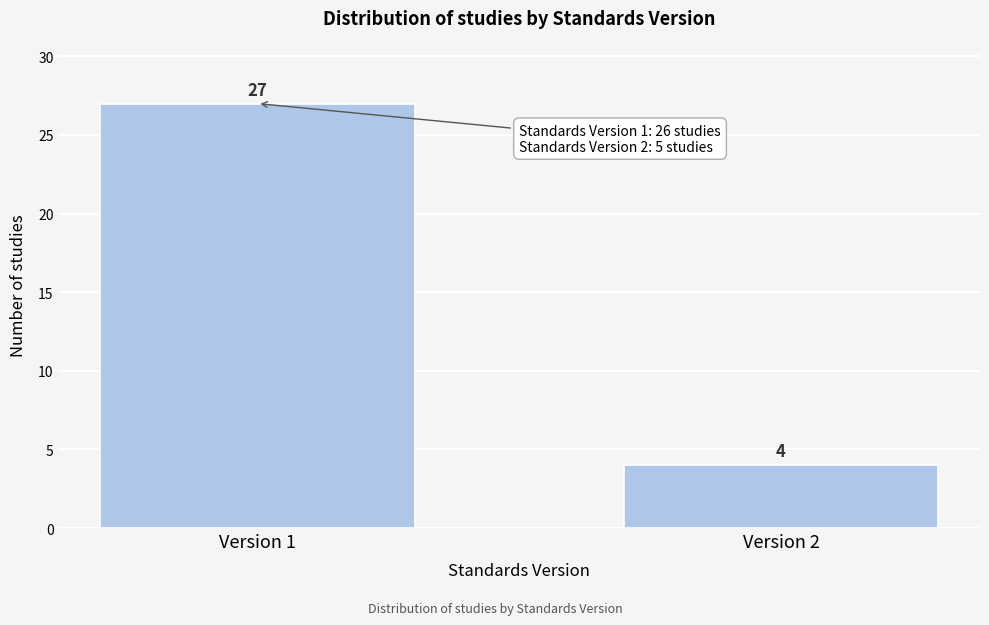

Reading left to right, extract all data points from this chart.

27	4